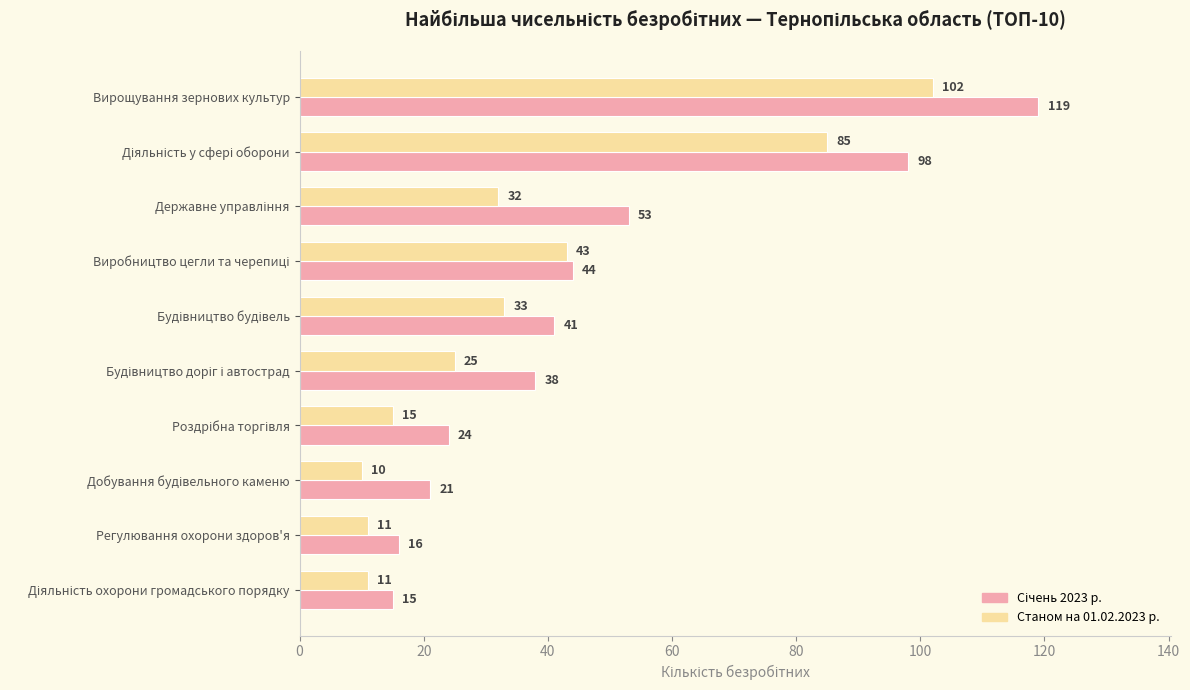

What is the average value of the Станом на 01.02.2023 р. series?

37